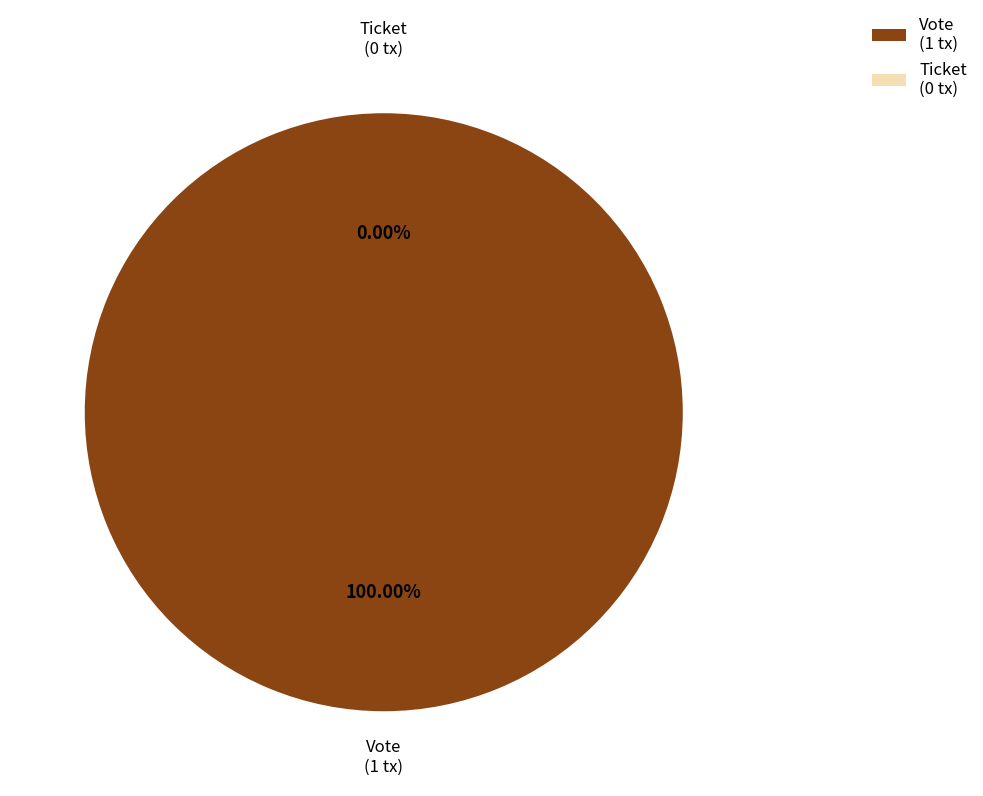

Count the number of slices in the pie.

2